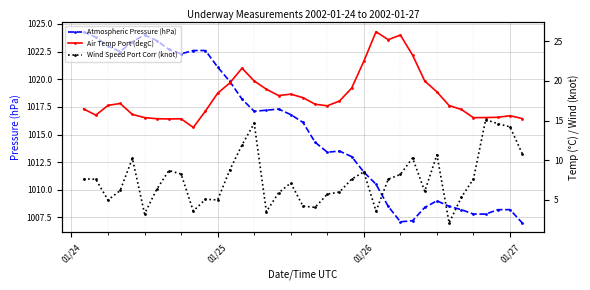

What is the lowest value of the Atmospheric Pressure (hPa) series?

1007.0